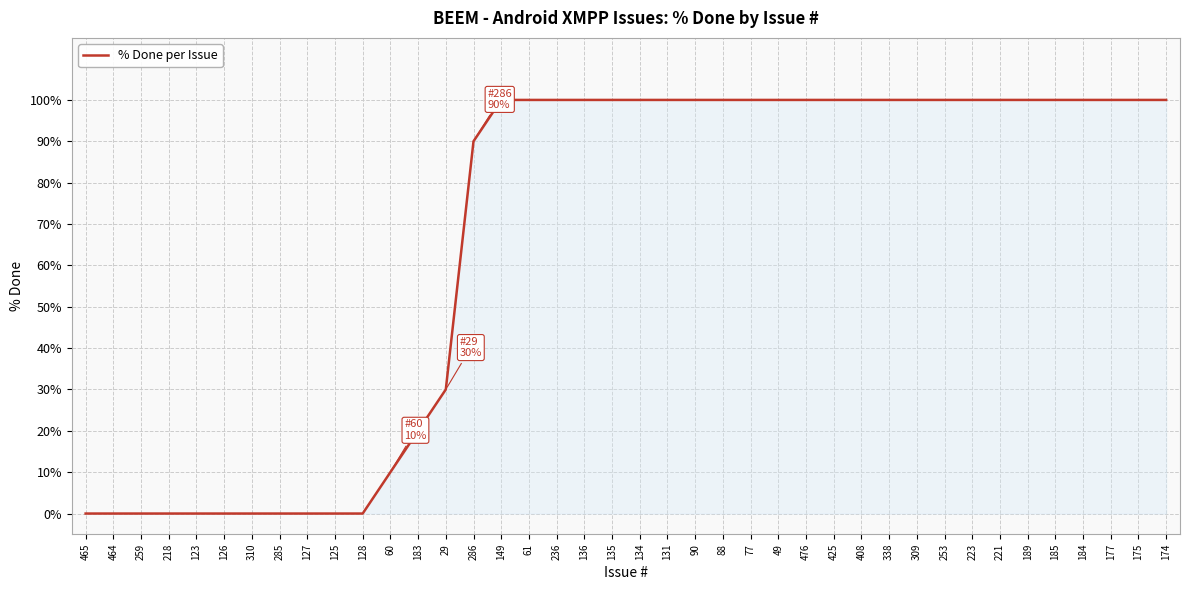

What is the approximate value at 476?

100